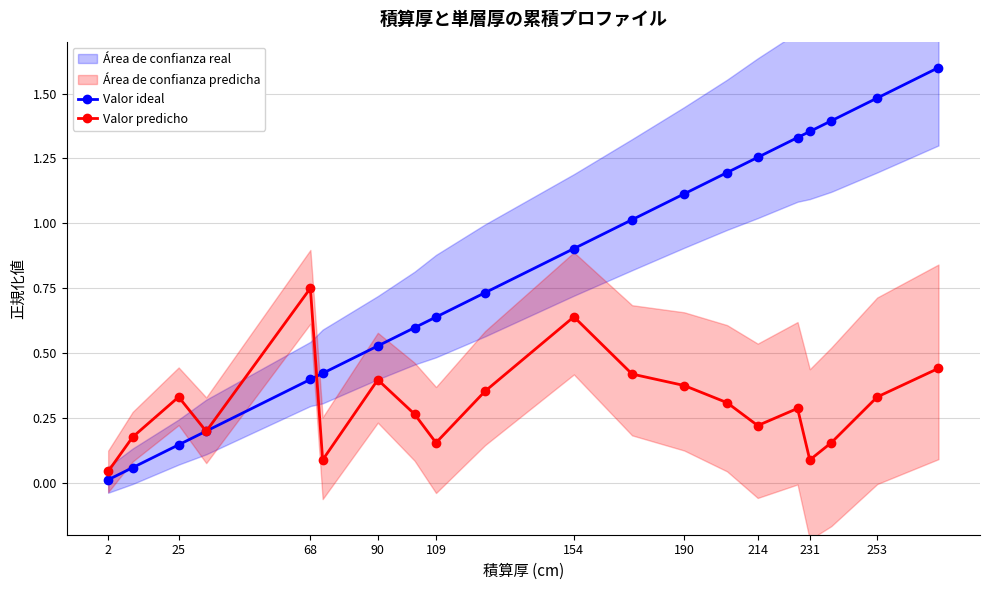

Which series ends up on top after the final intersection of Valor predicho and Valor ideal?

Valor ideal